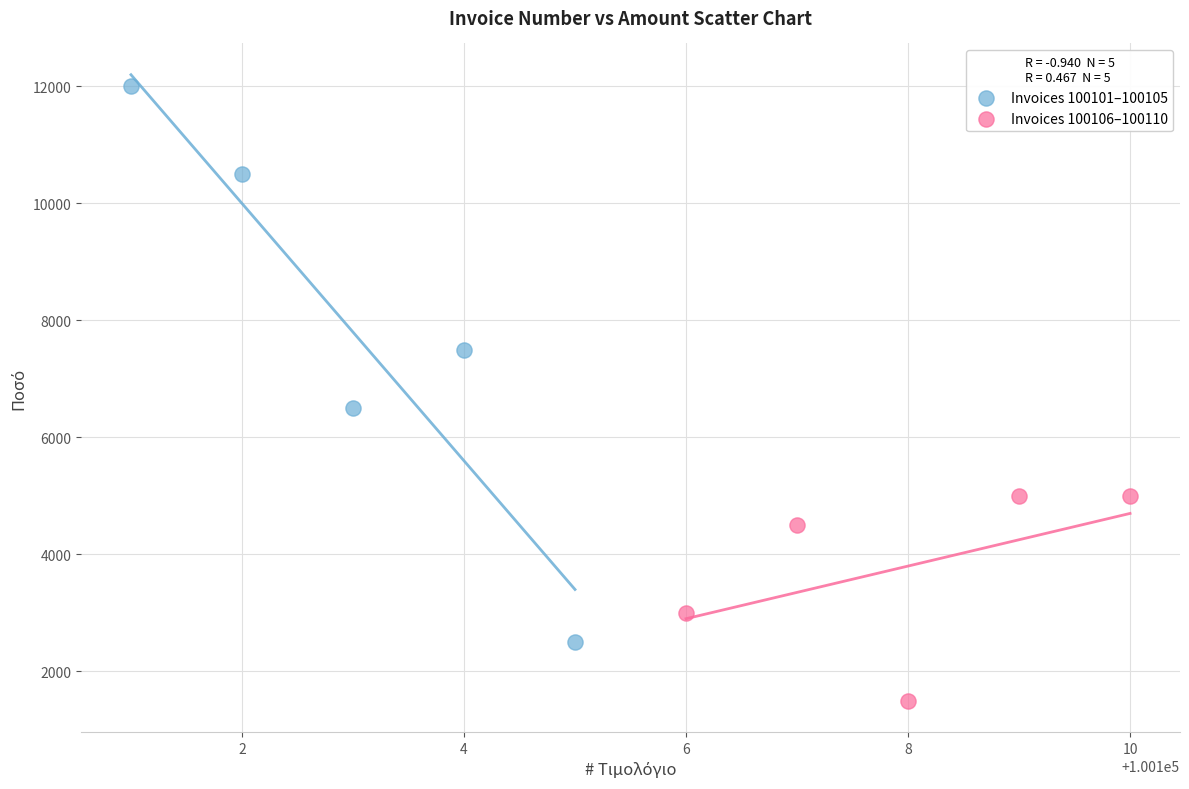

Which series contains the lowest Y value?

Invoices 100106–100110